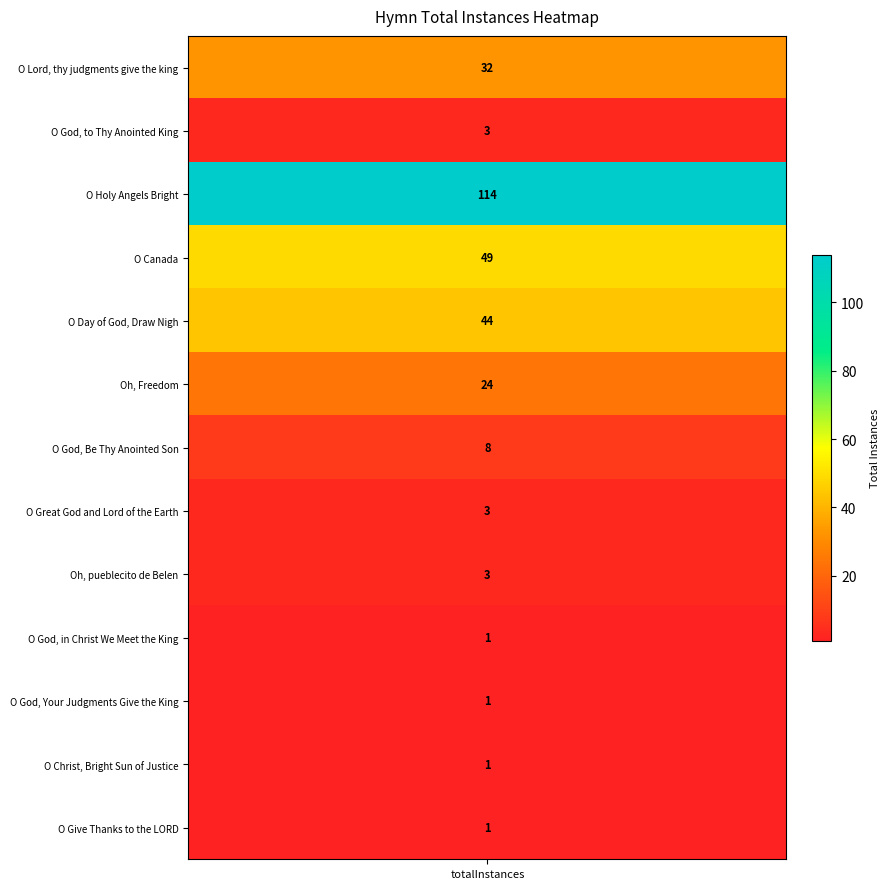

Between O God, Your Judgments Give the King and O God, to Thy Anointed King, which is larger?

O God, to Thy Anointed King